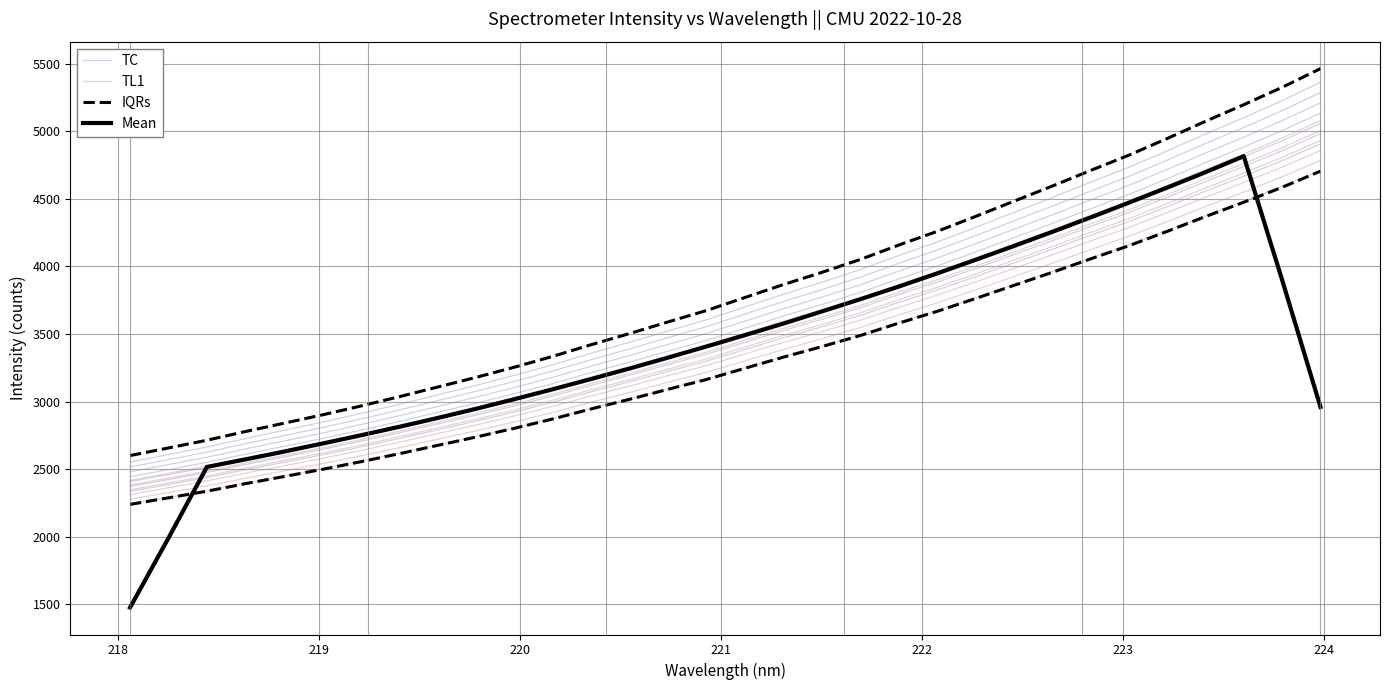

Is the value of IQRs at 9 greater than the value of Mean at 26?

No